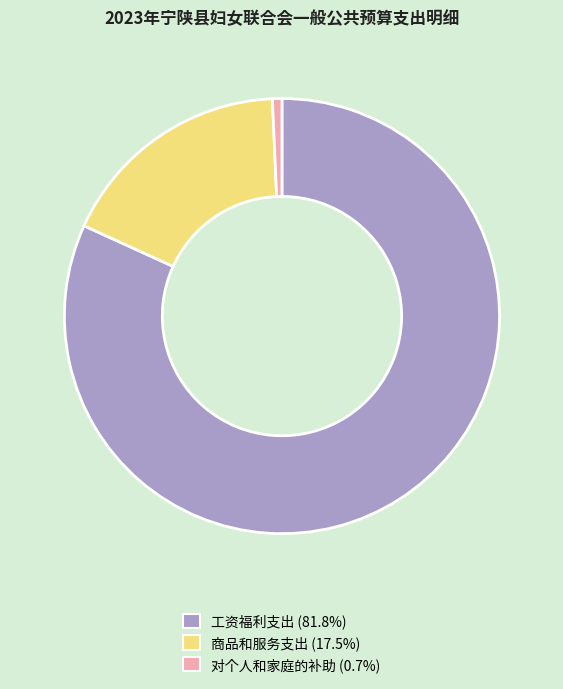

Combined, do 对个人和家庭的补助 and 工资福利支出 account for over 50%?

Yes